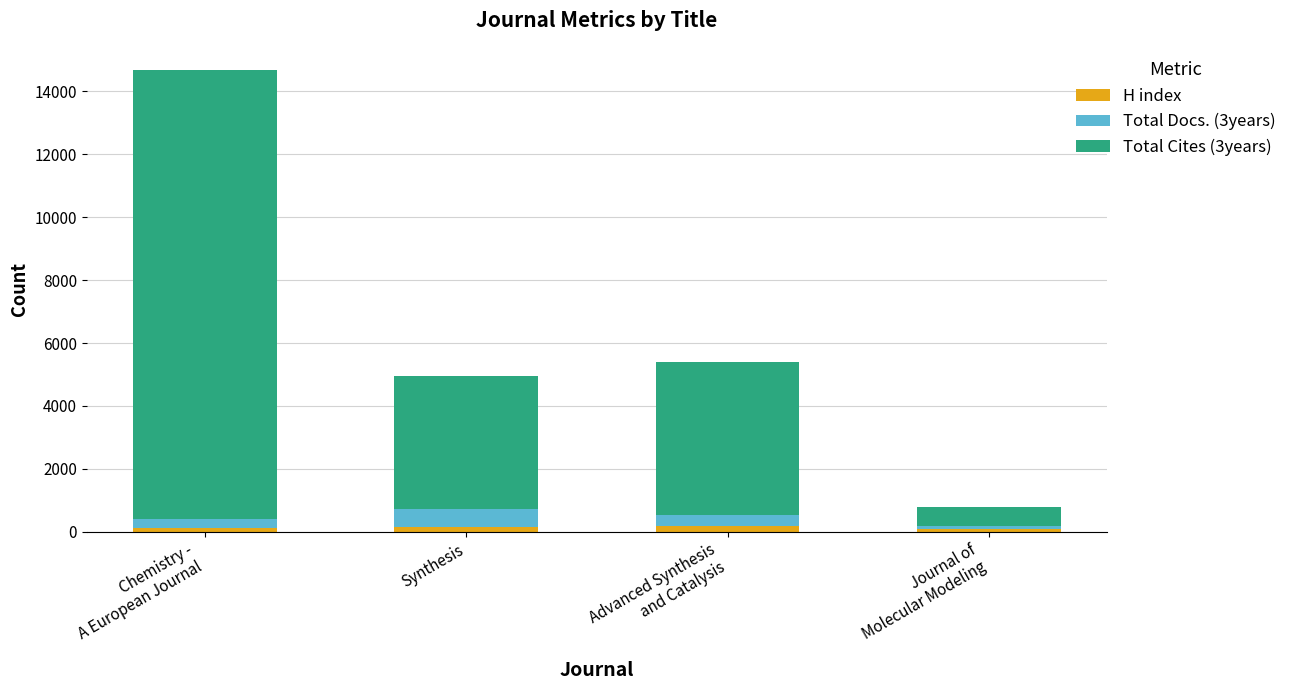

What is the average value of the H index series?

135